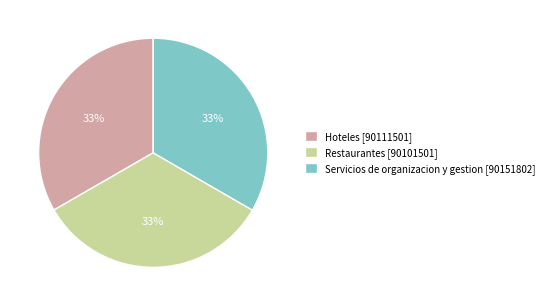

To the nearest percent, what percentage of the pie is Restaurantes?

33%